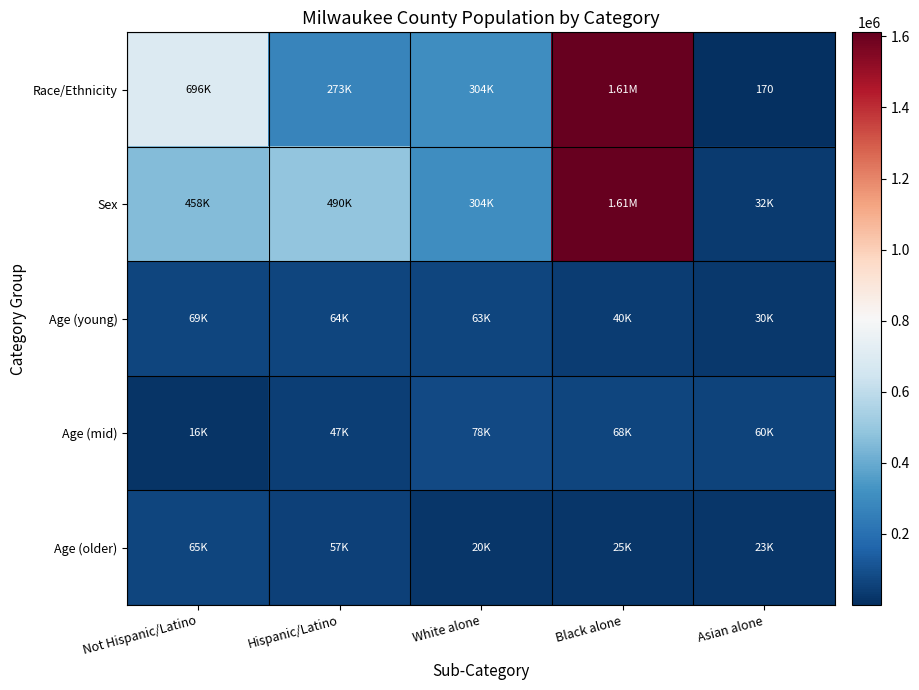

Which series changed the most between Black alone and Asian alone?

Race/Ethnicity